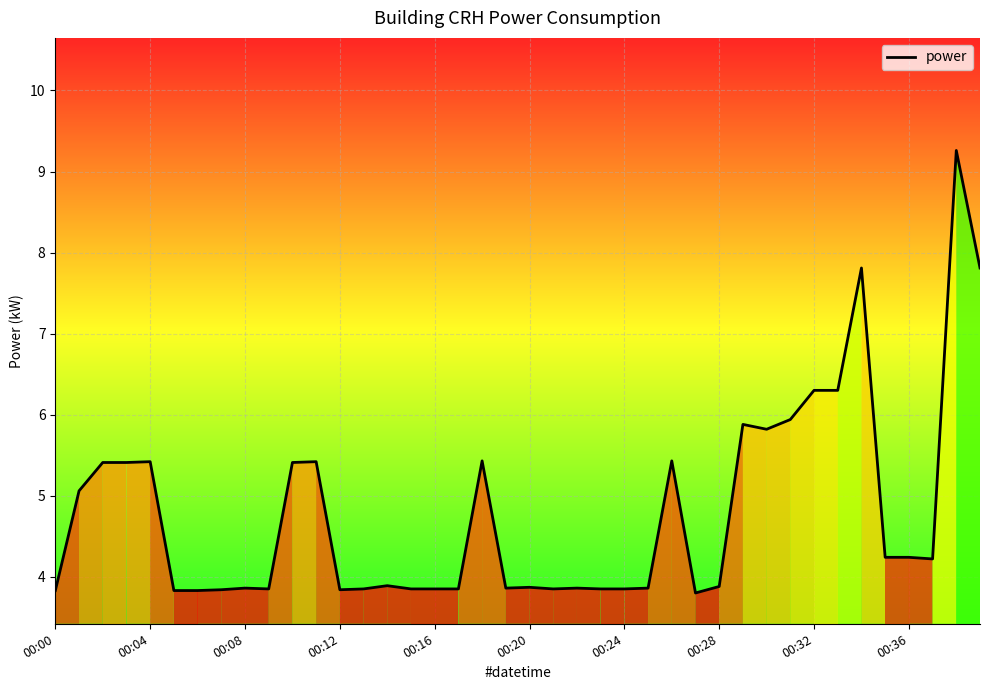

What is the difference between the maximum and minimum values?

5.5